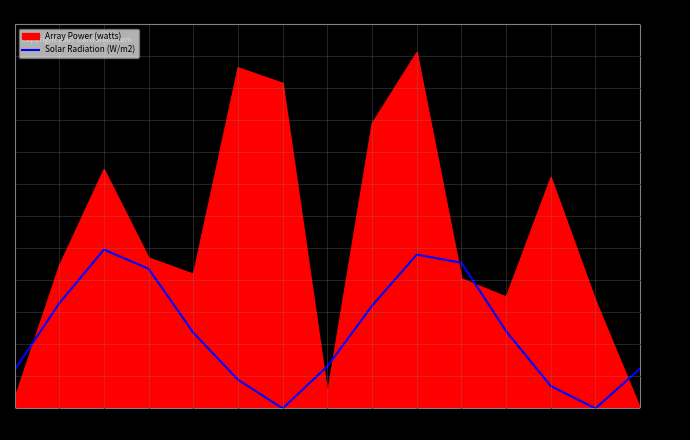

Where do Solar Radiation (W/m2) and Array Power (watts) first cross each other?

I1 and I2